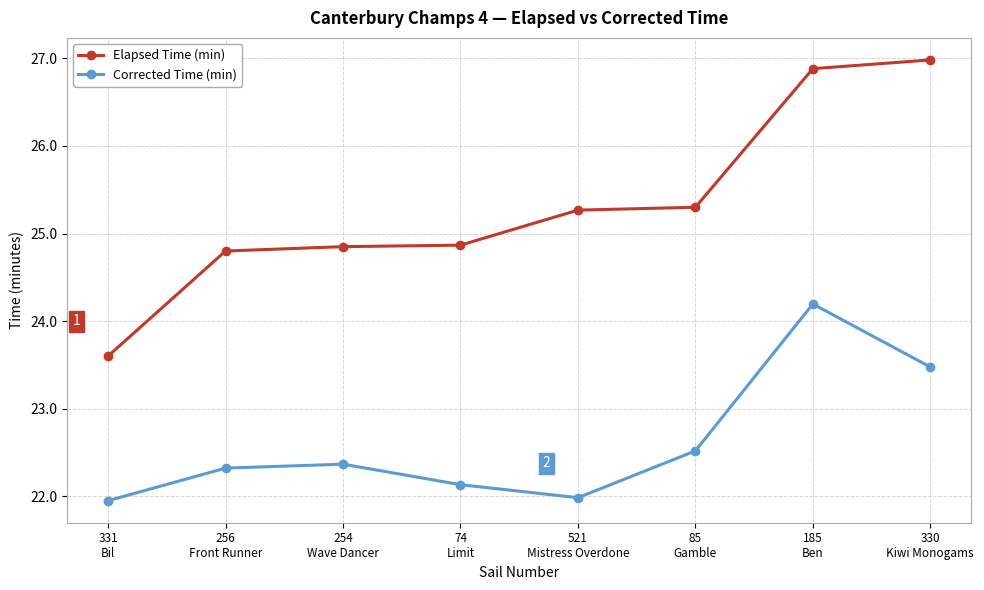

True or false: Corrected Time (min) has a value of 14.2 at 254
Wave Dancer.

False